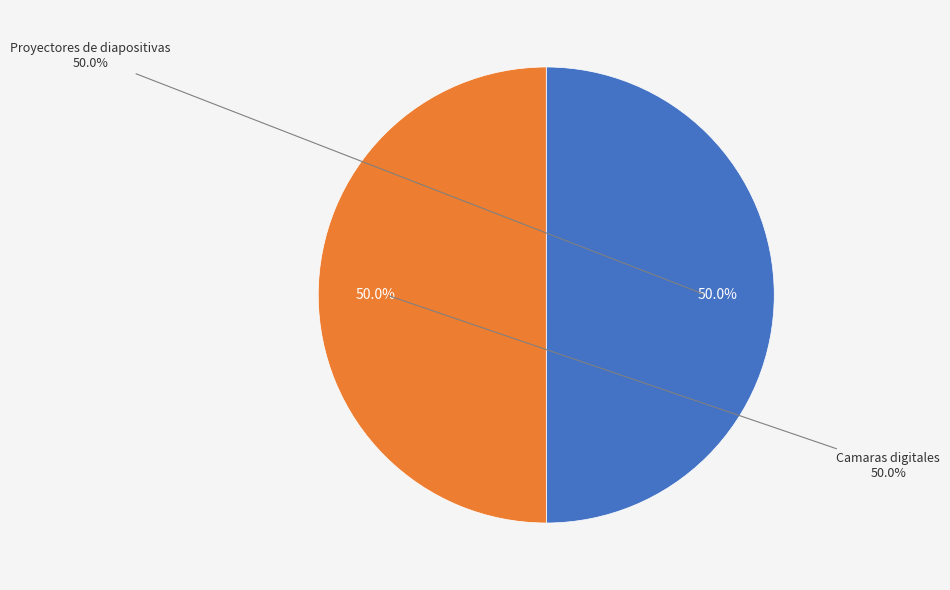

What is the largest slice in the pie chart?

Camaras digitales